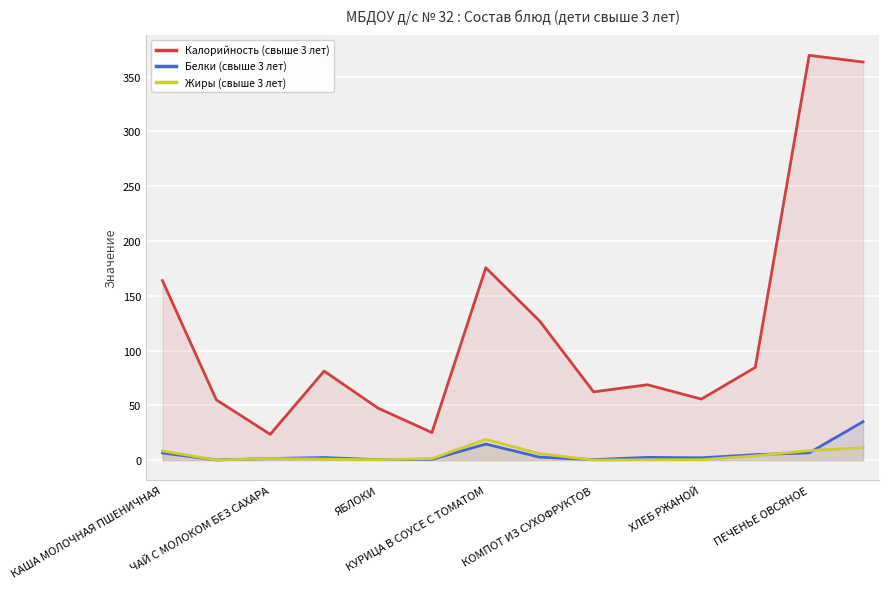

Where does the Калорийность (свыше 3 лет) series first go above 81?

КАША МОЛОЧНАЯ ПШЕНИЧНАЯ